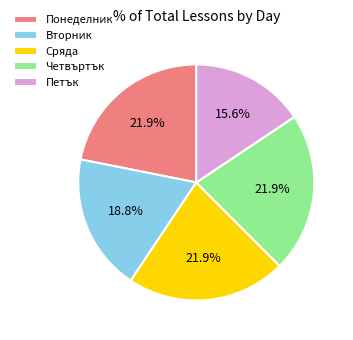

Is there any slice that represents more than half of the pie?

No